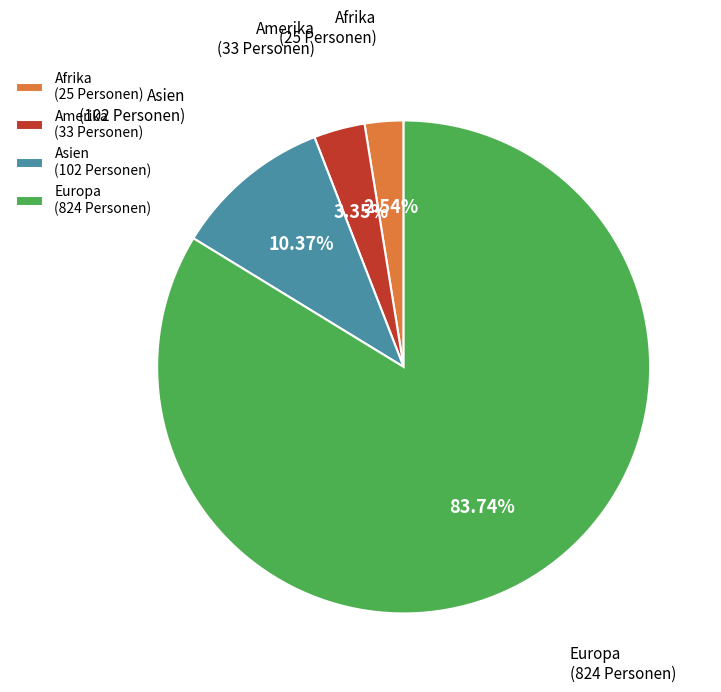

Do Asien and Europa together represent more than half of the pie?

Yes